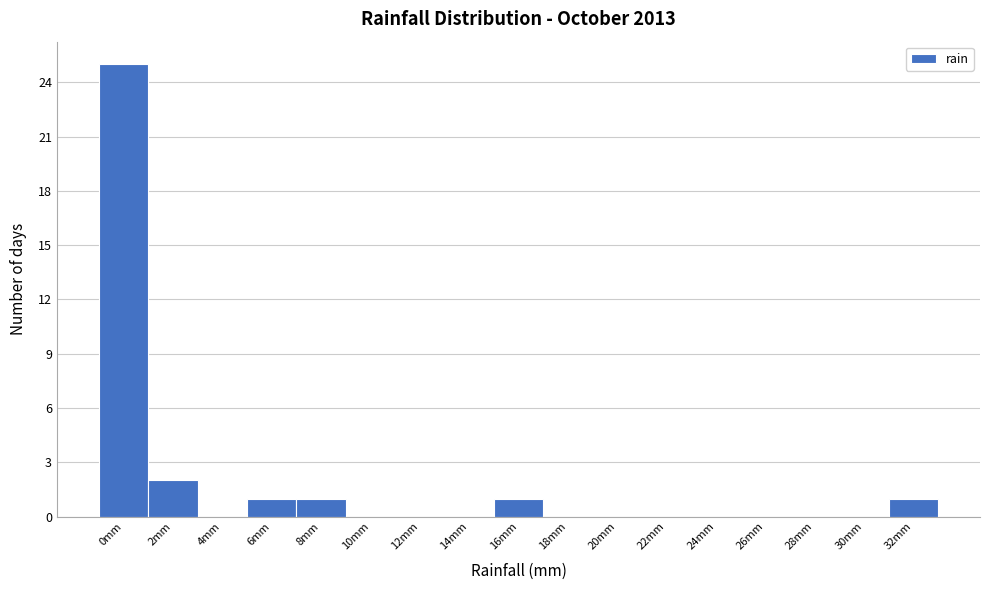

Reading left to right, list all the values displayed in this chart.

0mm=25	2mm=2	4mm=0	6mm=1	8mm=1	10mm=0	12mm=0	14mm=0	16mm=1	18mm=0	20mm=0	22mm=0	24mm=0	26mm=0	28mm=0	30mm=0	32mm=1